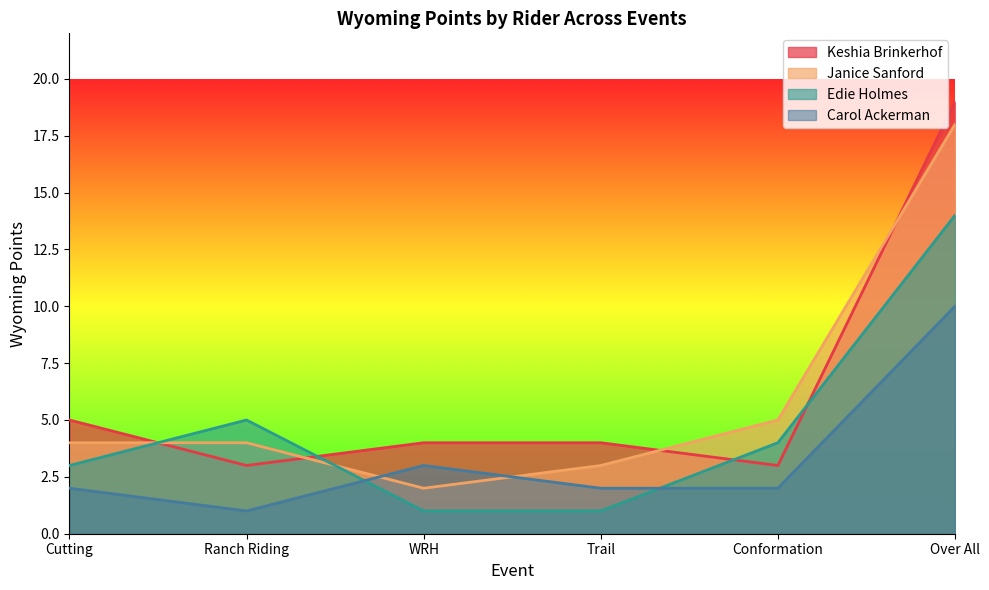

True or false: Keshia Brinkerhof has more than 2 interior local peaks.

False